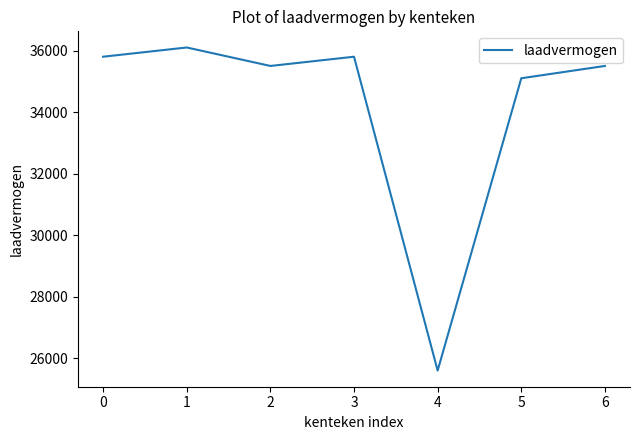

Count the number of categories in the chart.

7